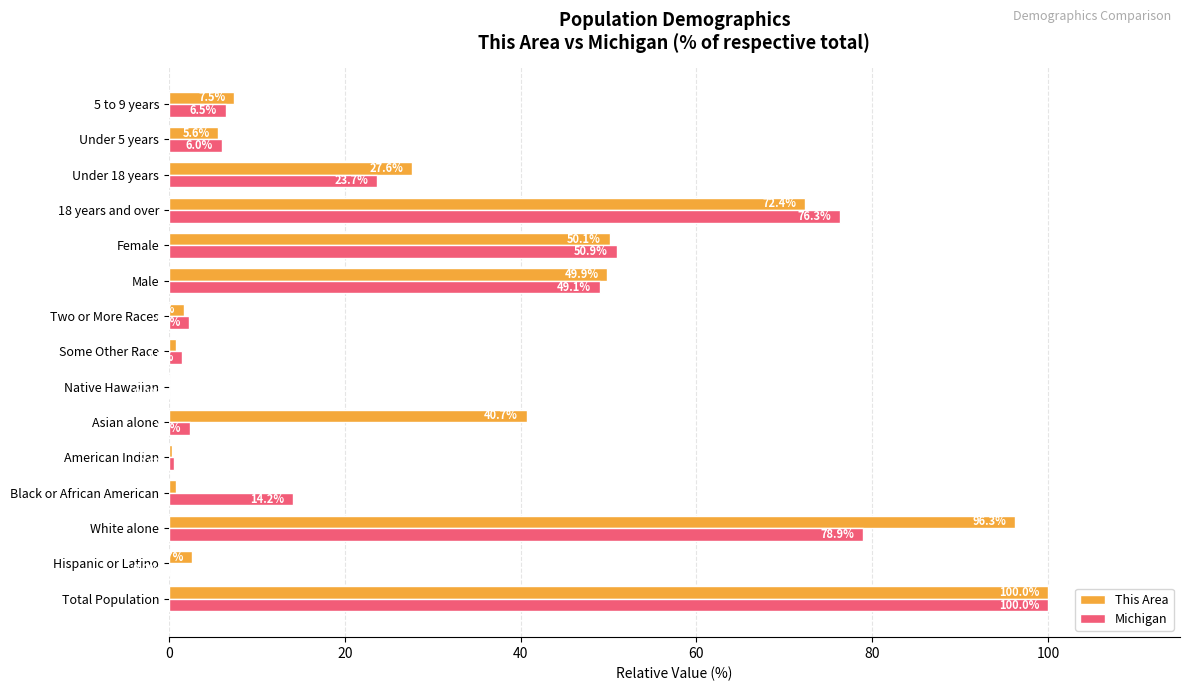

Which series has the largest total across all categories?

This Area